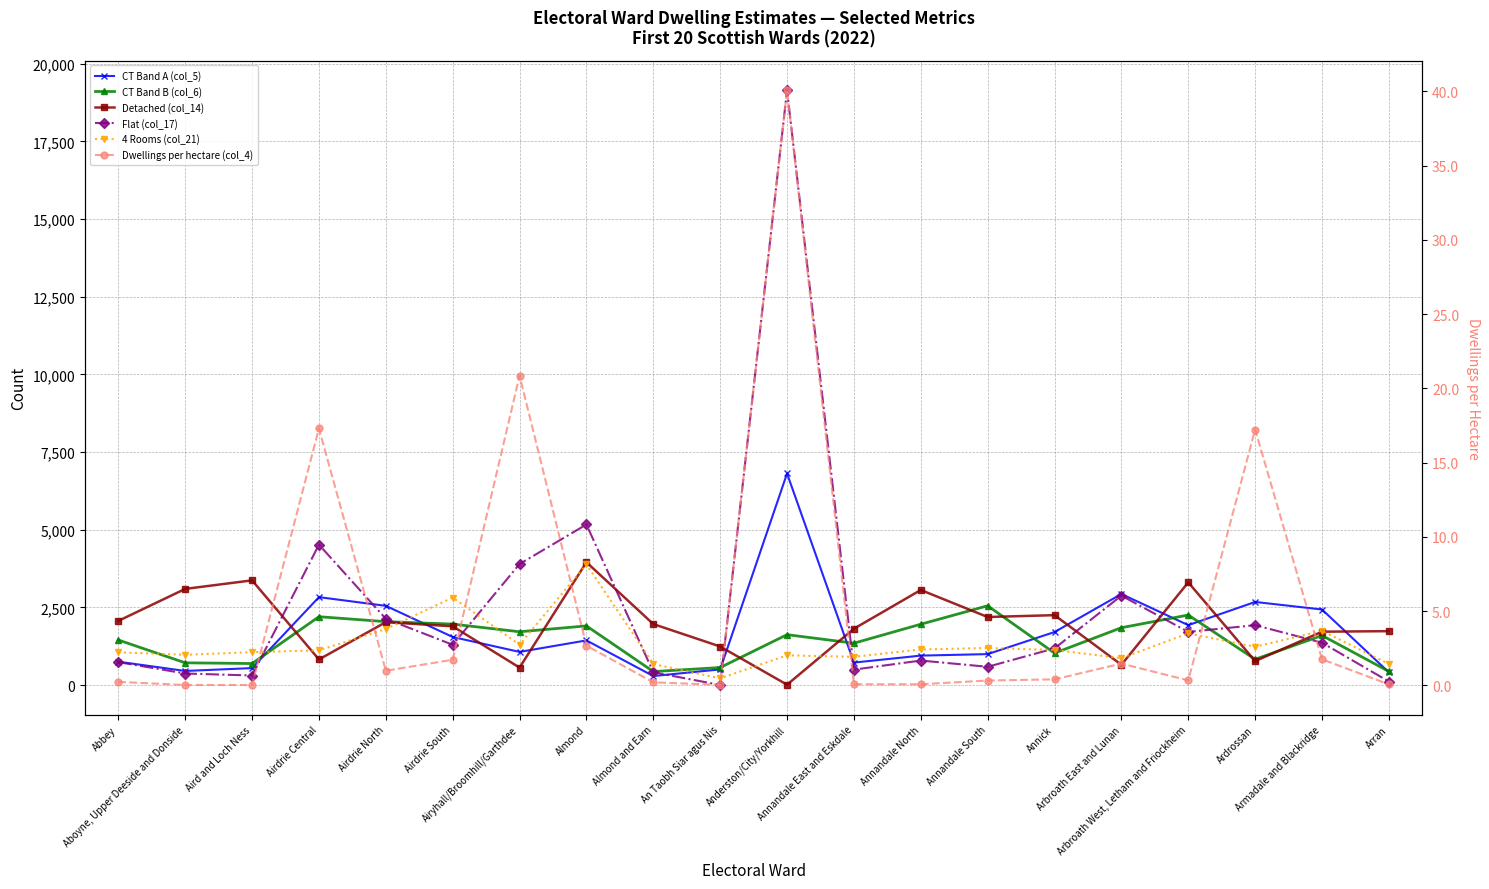

Which category has the lowest value in the 4 Rooms (col_21) series?

An Taobh Siar agus Nis